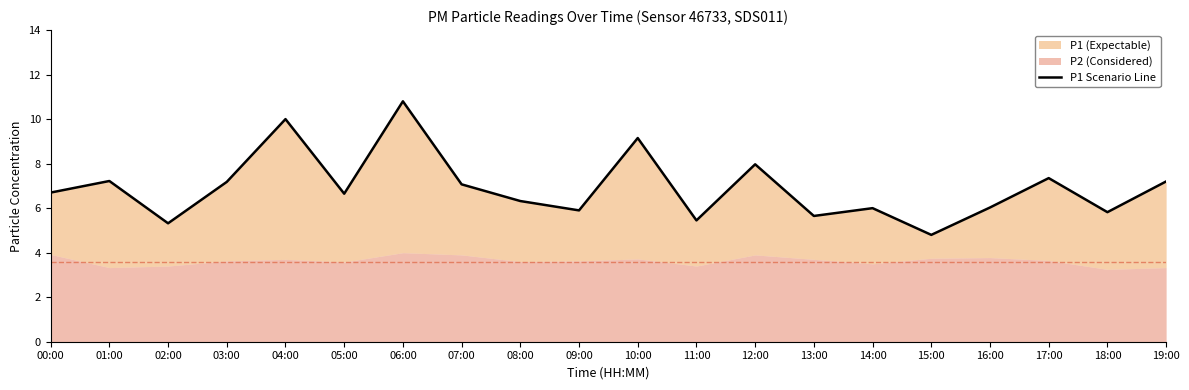

Rank the categories by value from highest to lowest.

06:00, 04:00, 10:00, 12:00, 17:00, 01:00, 19:00, 03:00, 07:00, 00:00, 05:00, 08:00, 16:00, 14:00, 09:00, 18:00, 13:00, 11:00, 02:00, 15:00